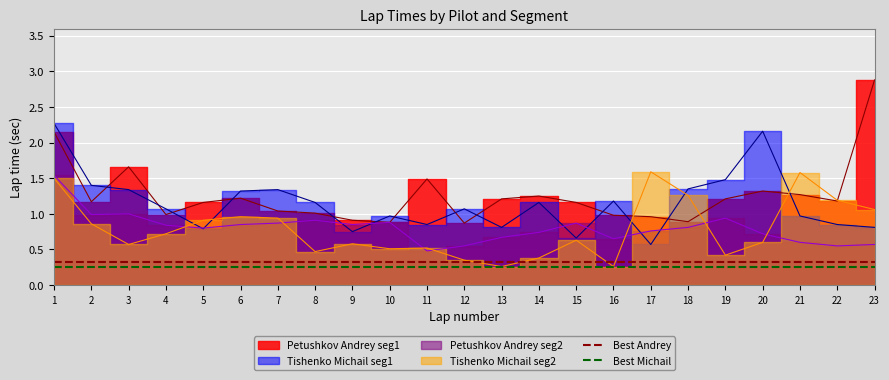

The Best Michail series shows 0.4 at 1. True or false?

False